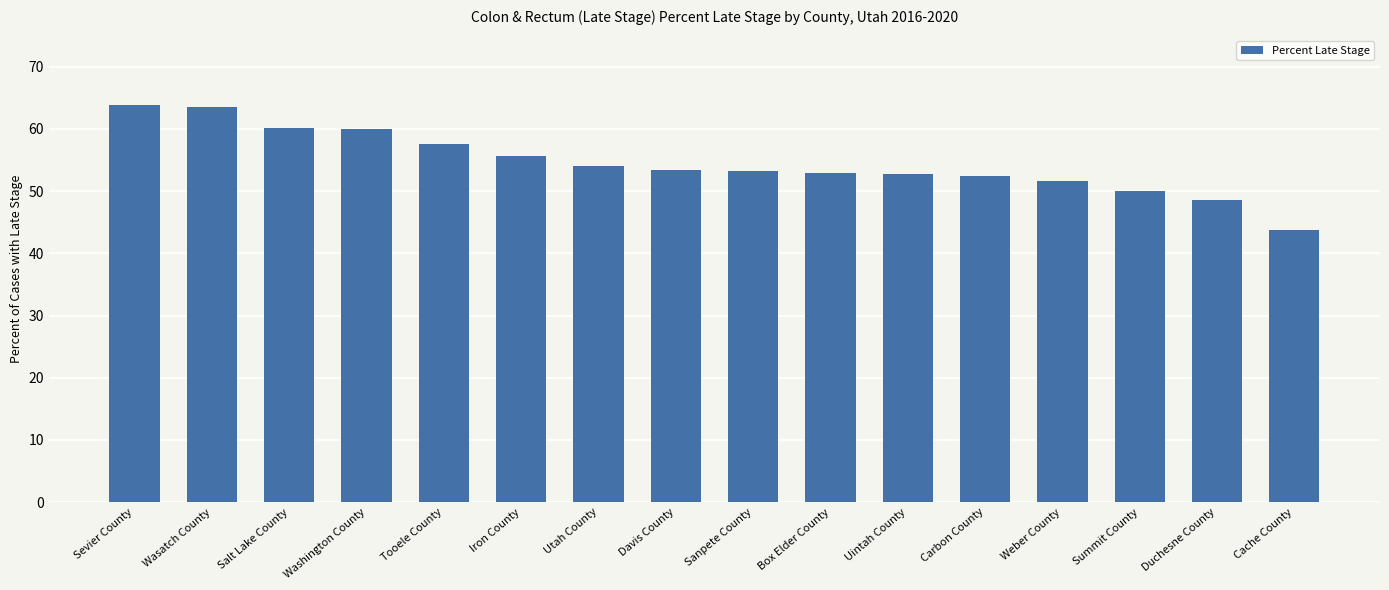

What is the label of the 4th bar from the right?

Weber County